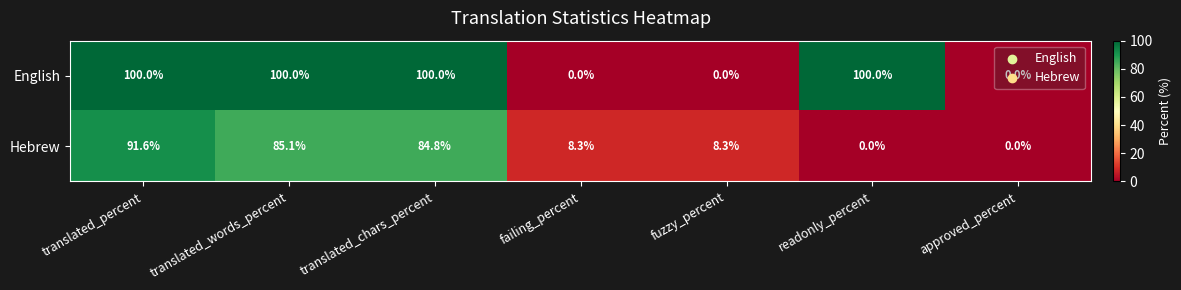

What is the average value of the Hebrew series?

39.7